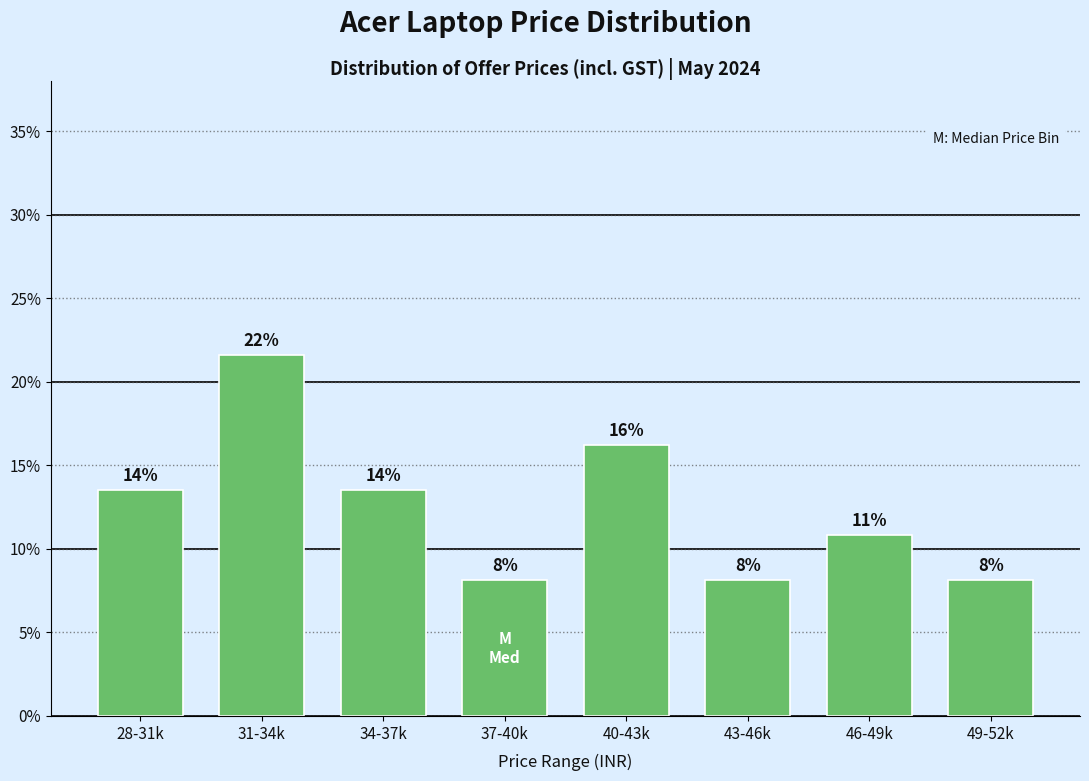

How many bars are there in total?

8